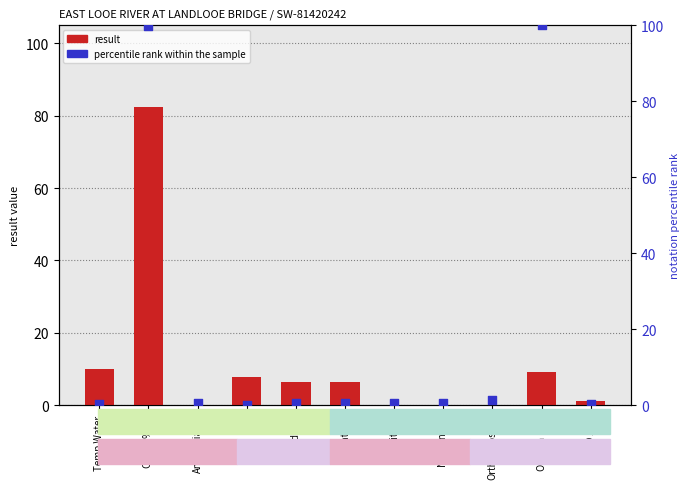

Which series has the largest total across all categories?

percentile rank within sample